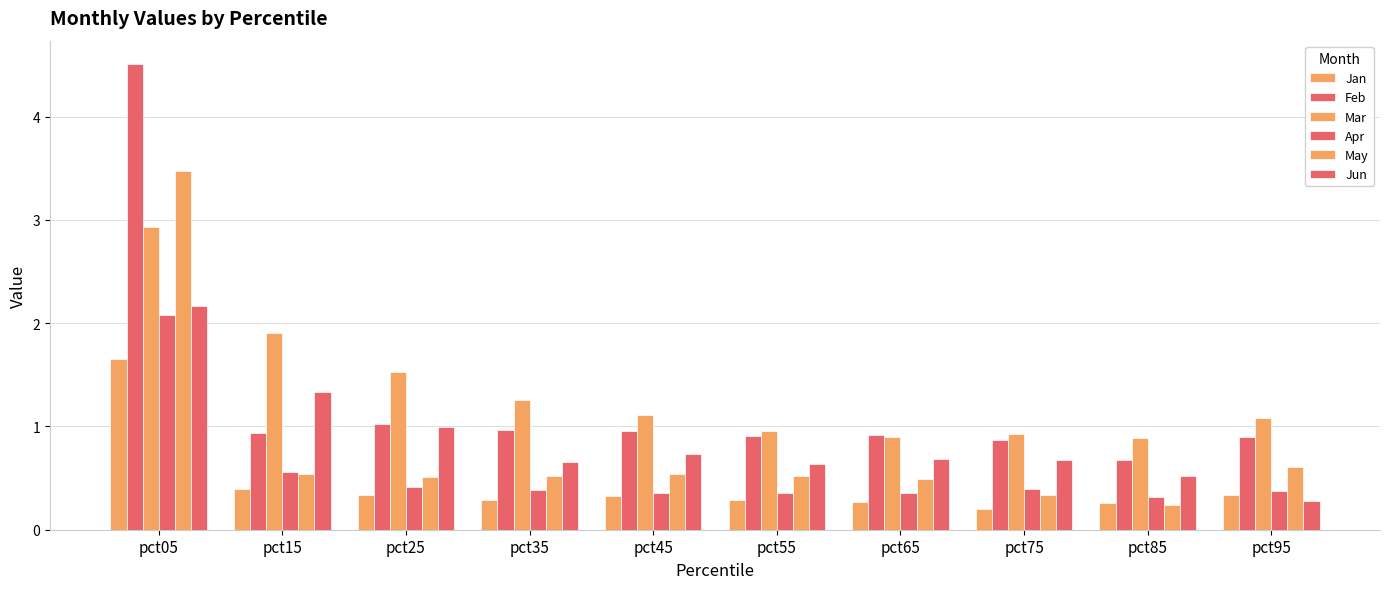

How many data points does each series have?

10